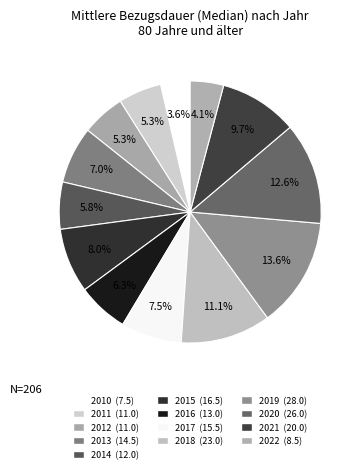

To the nearest percent, what is the combined percentage of 2018 and 2012?

16%